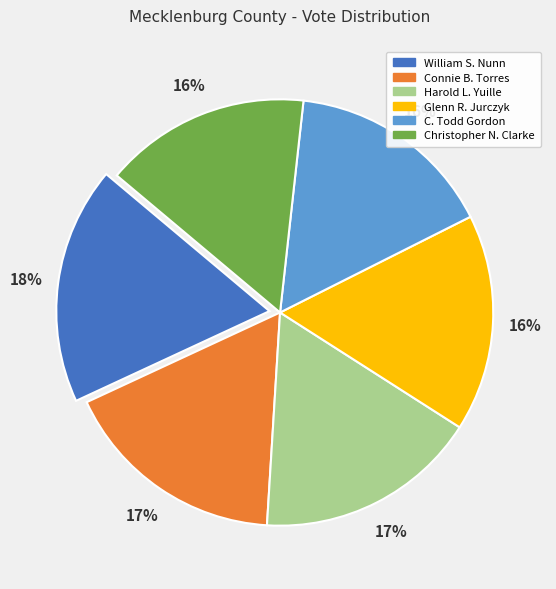

To the nearest percent, what portion does Christopher N. Clarke represent?

16%